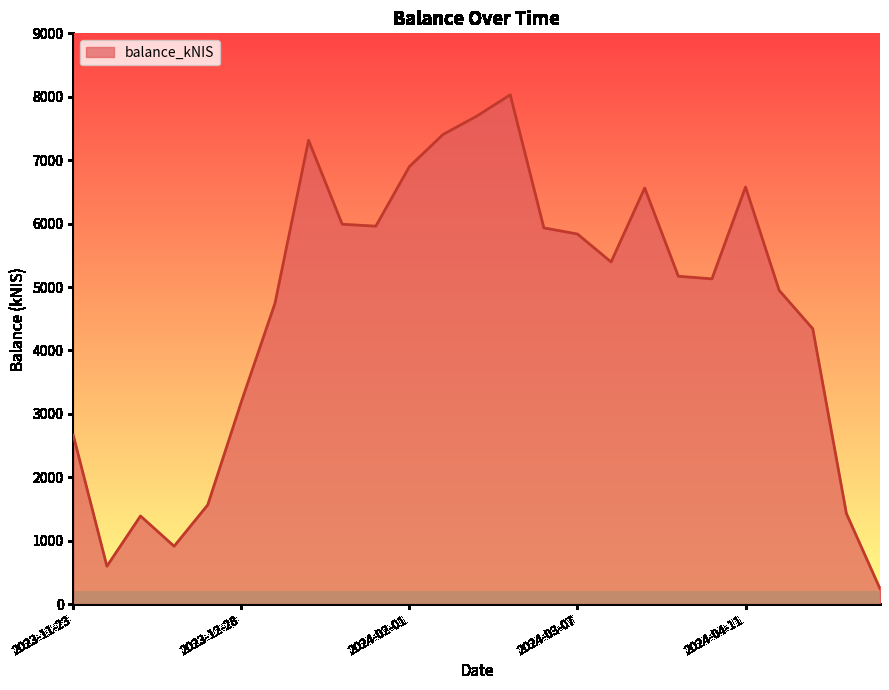

What is the difference between the maximum and minimum values?

7788.0